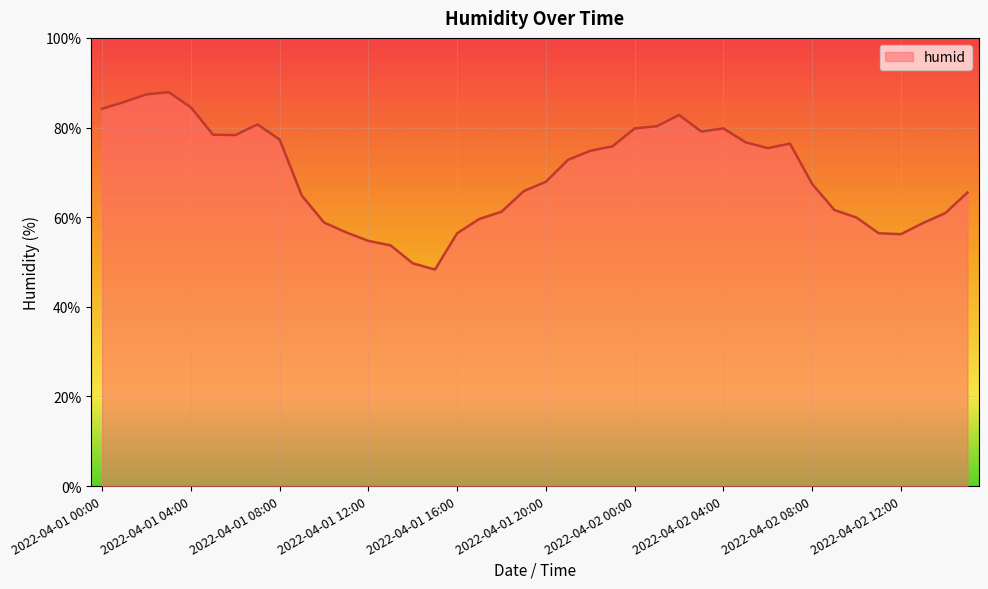

What is the maximum value shown in the chart?

87.9